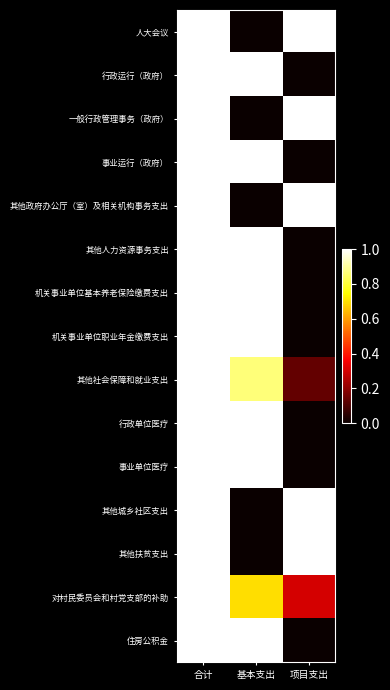

At how many categories does at least one series exceed 0?

3